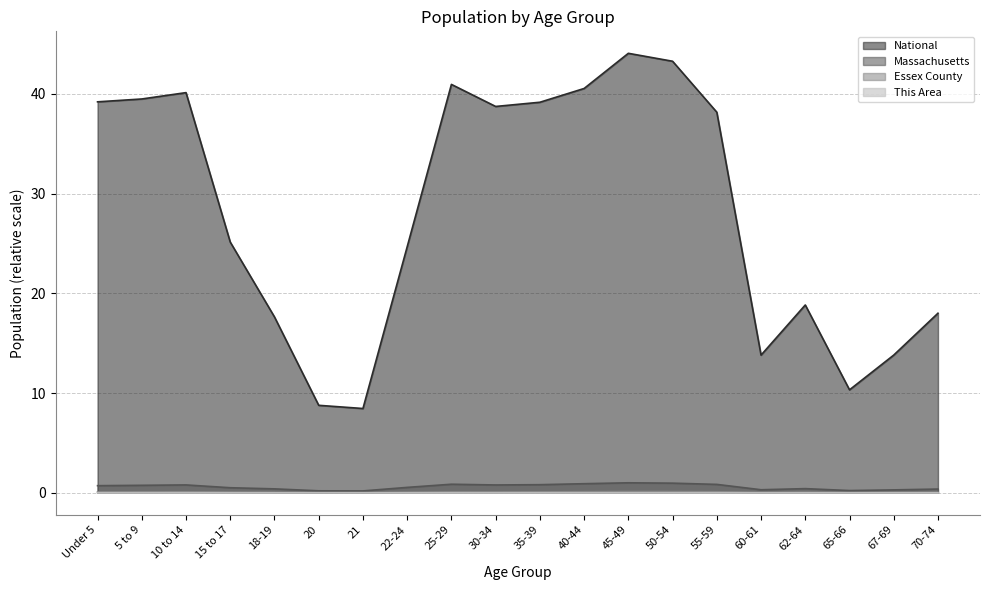

Between 45-49 and 70-74, which series saw the biggest shift?

National